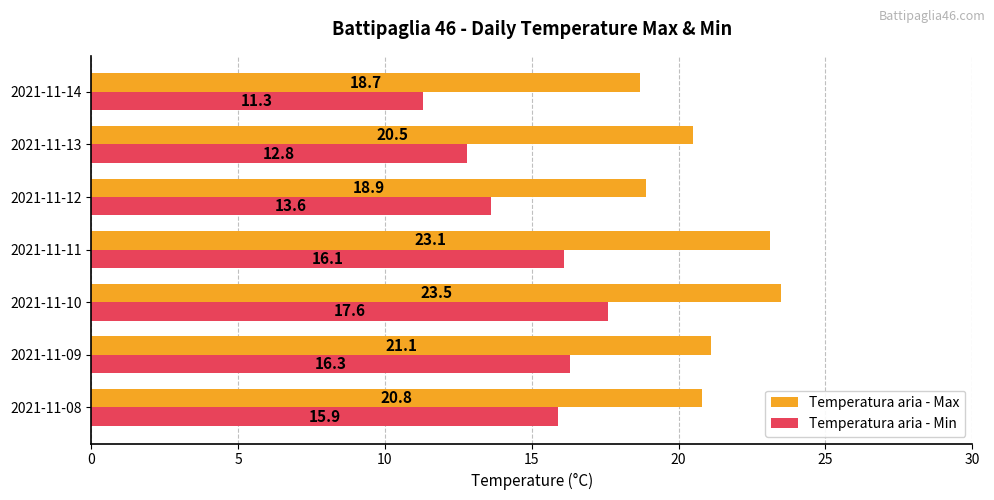

List the labels in order of Temperatura aria - Max value, smallest first.

2021-11-14, 2021-11-12, 2021-11-13, 2021-11-08, 2021-11-09, 2021-11-11, 2021-11-10